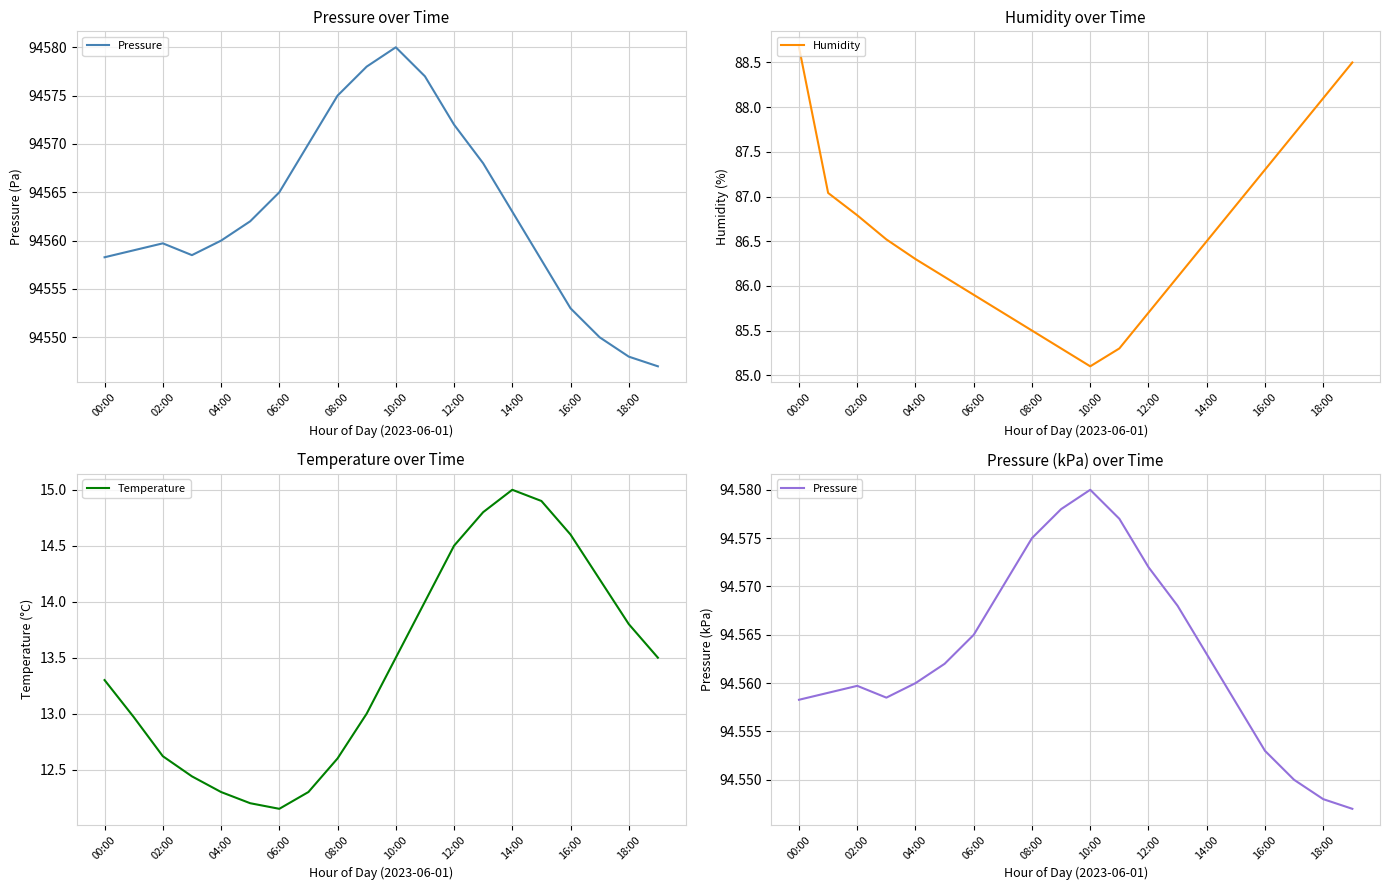

At which label does Humidity first exceed 86?

00:00